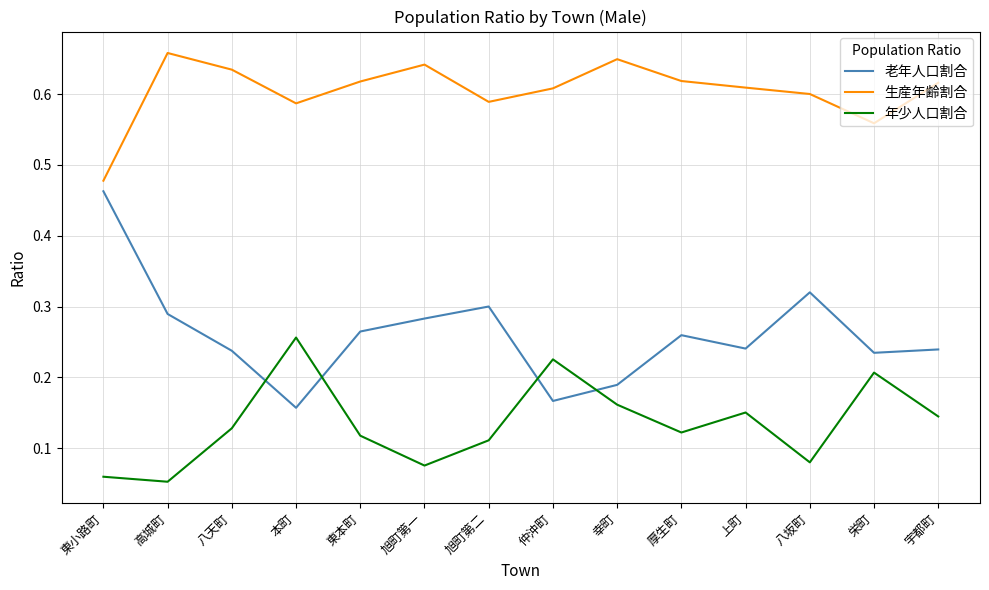

Which series has the largest total across all categories?

生産年齢割合